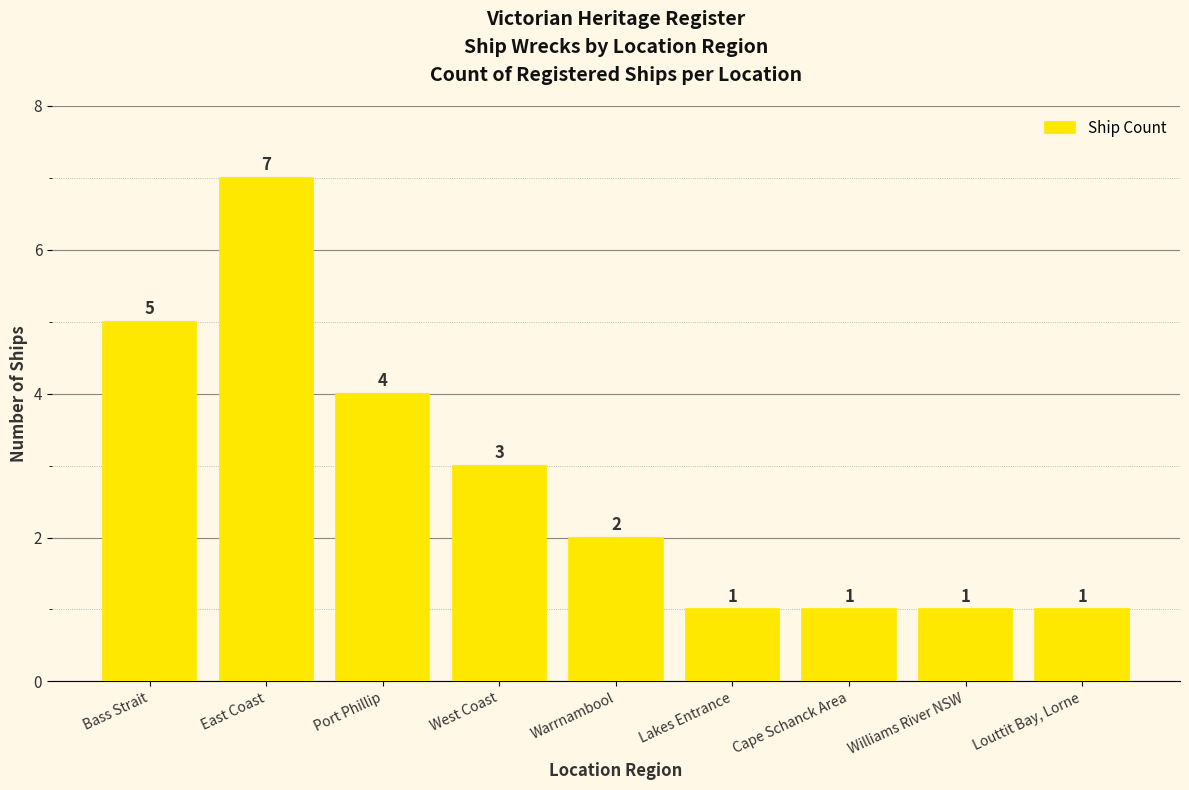

What is the label of the 6th bar from the left?

Lakes Entrance